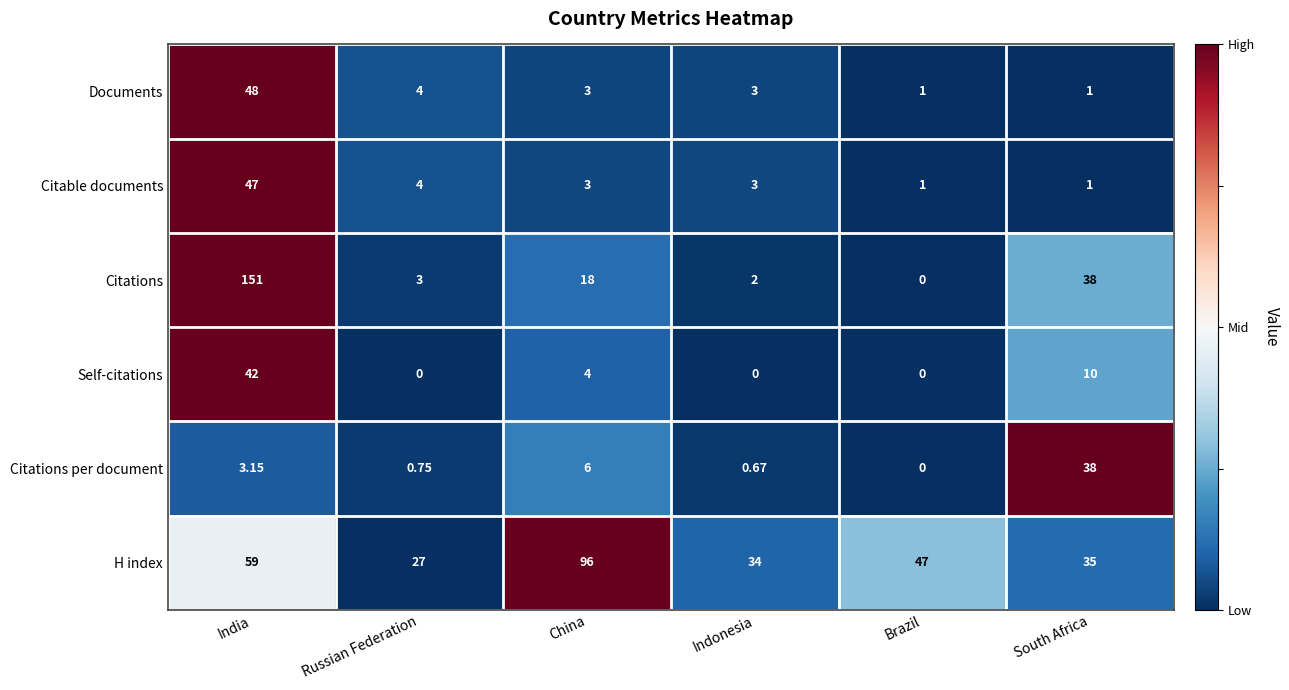

At which category is the sum across all series the highest?

India